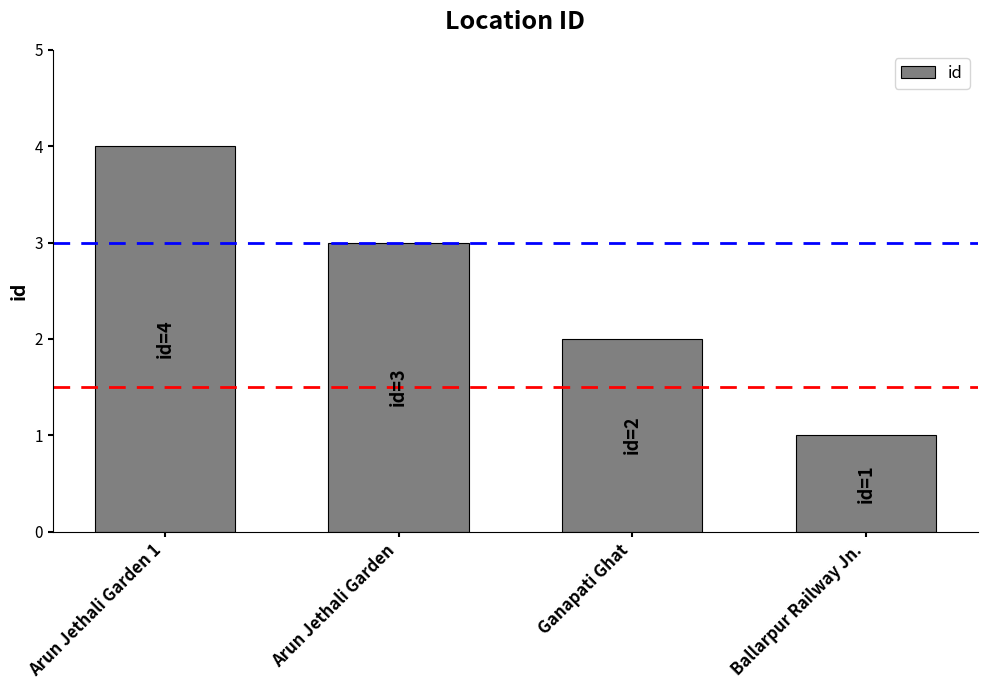

What is the label of the 2nd bar from the left?

Arun Jethali Garden